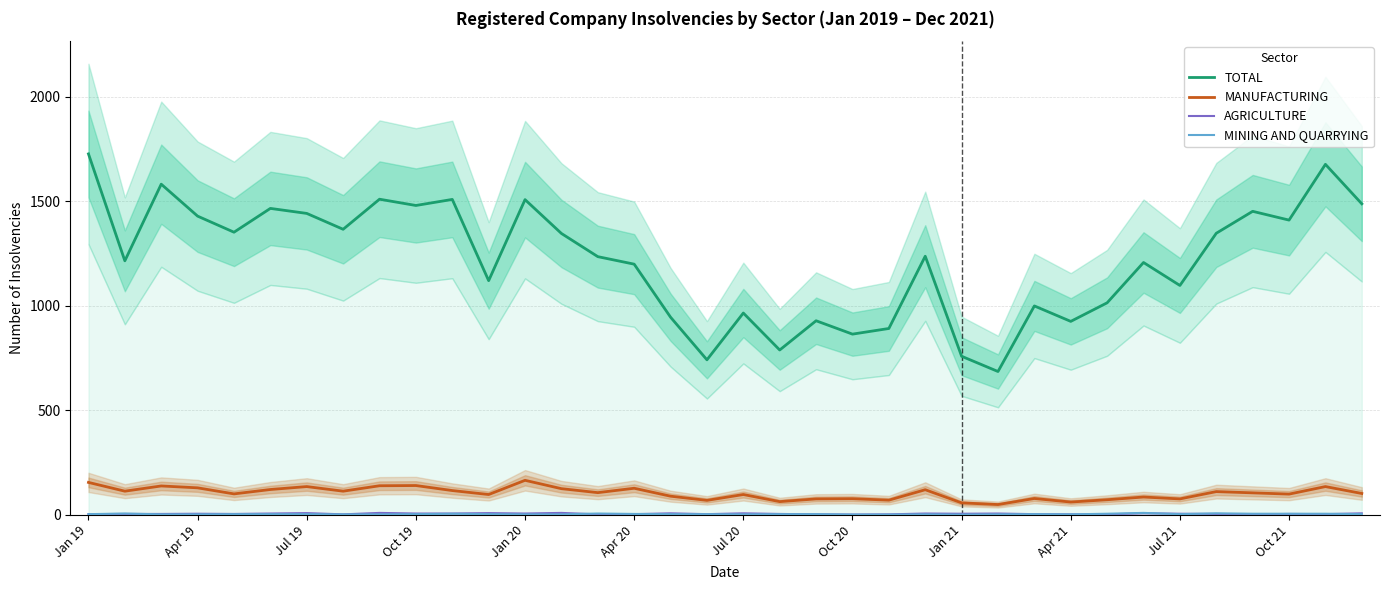

Between Oct 20 and 13, which series saw the biggest shift?

TOTAL